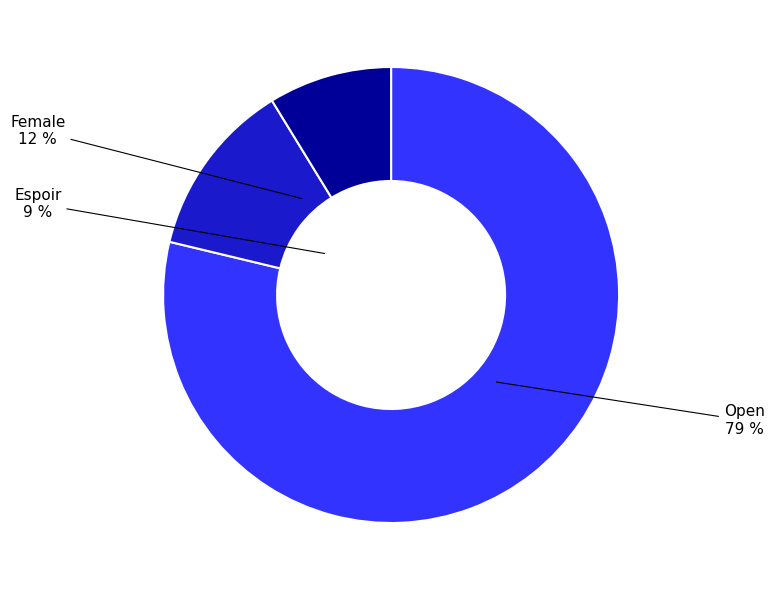

How many segments does this pie chart have?

3